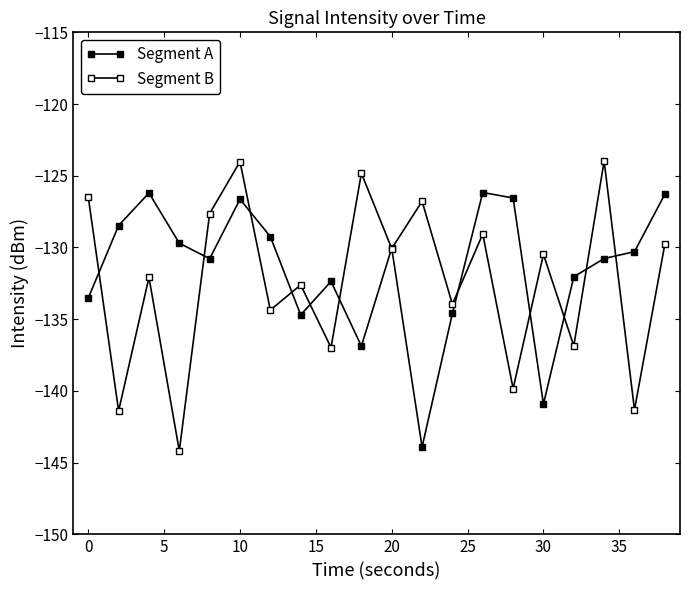

Which series has the widest spread of values?

Segment B